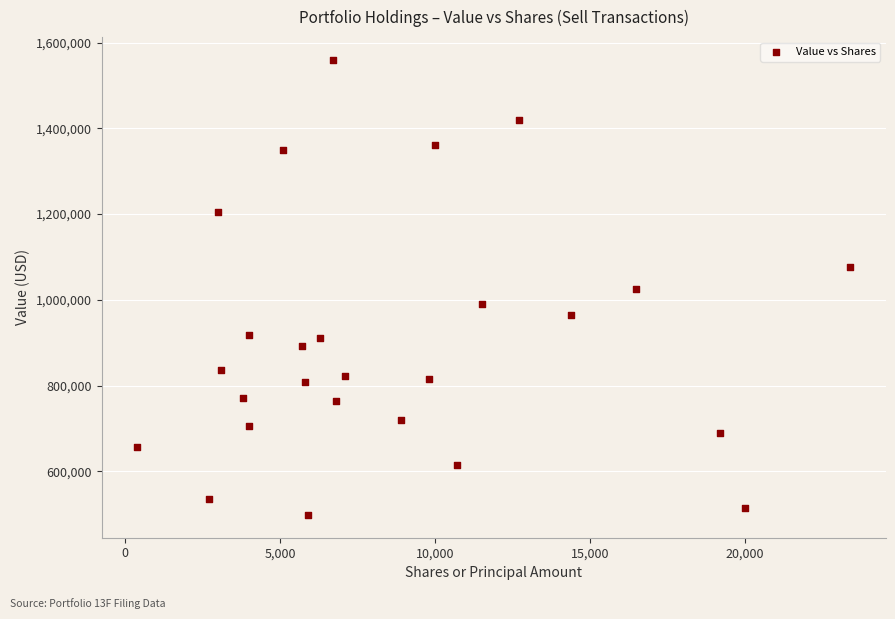

What is the range of Y values (max minus min)?

1062000